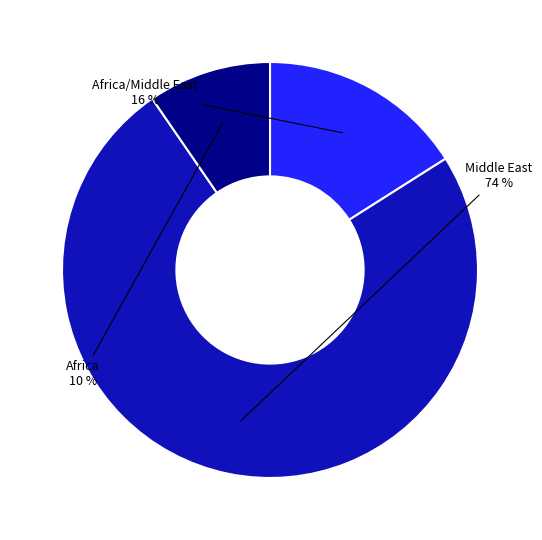

Rank the categories by value from lowest to highest.

Africa, Africa/Middle East, Middle East